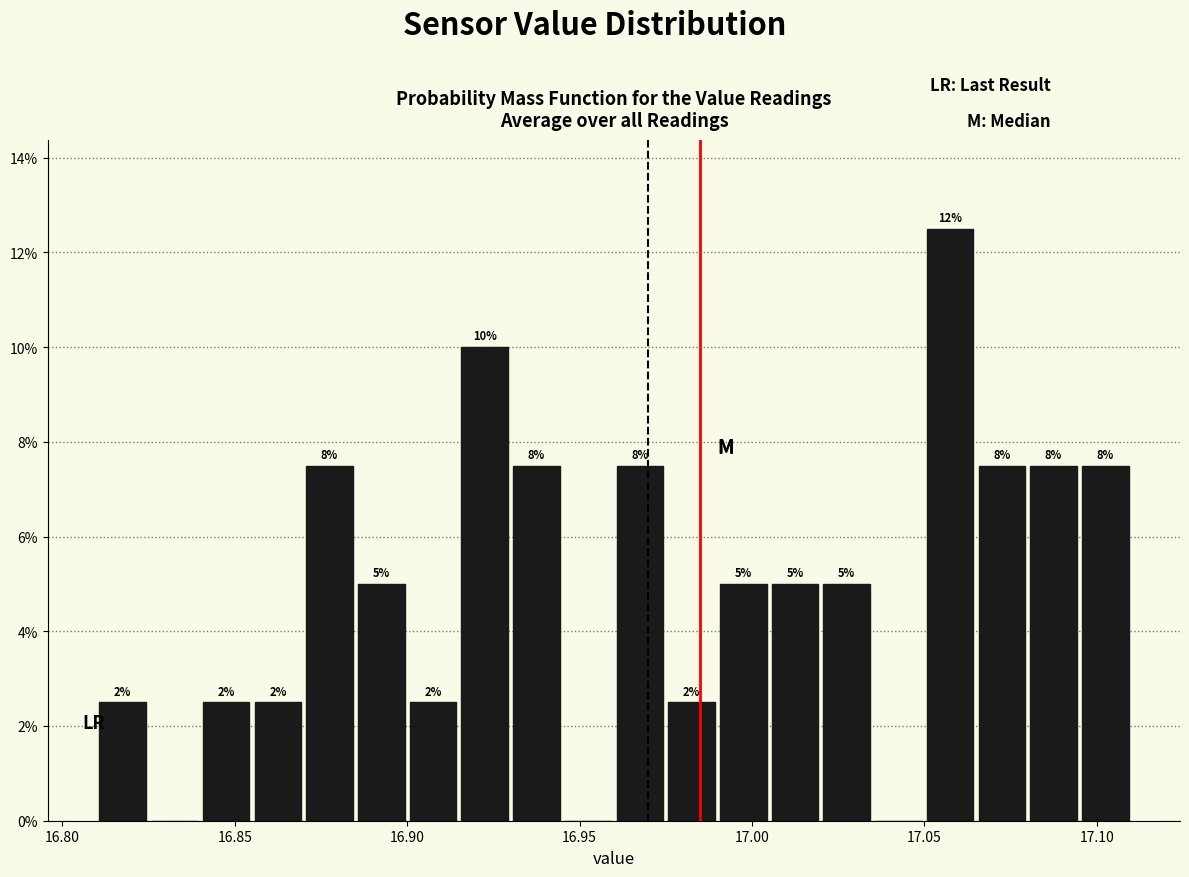

Read against the x-axis, roughly where is the centre of the tallest bar?

17.060